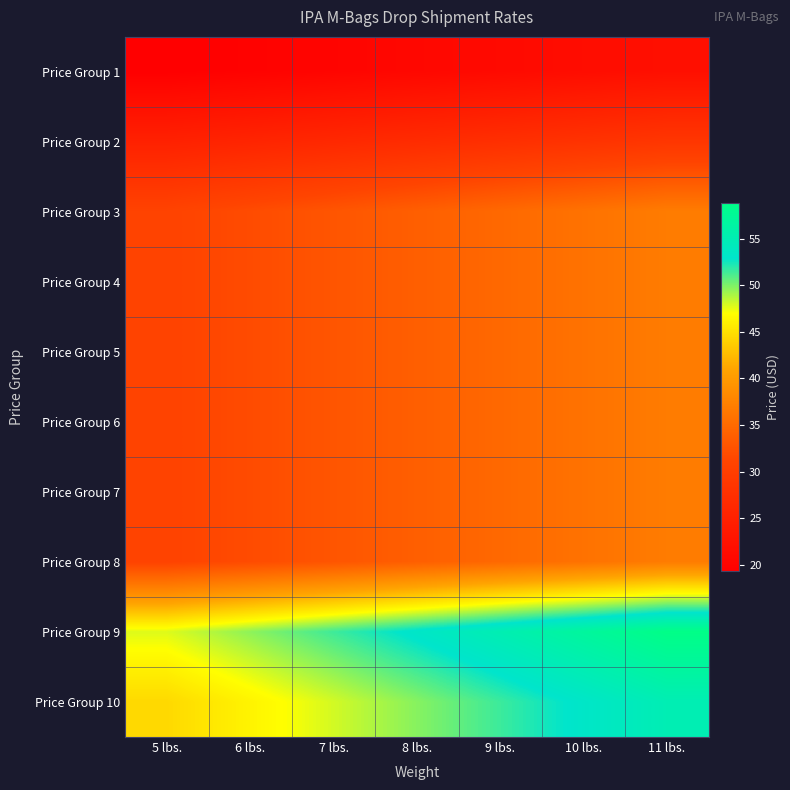

At which category is the sum across all series the highest?

11 lbs.